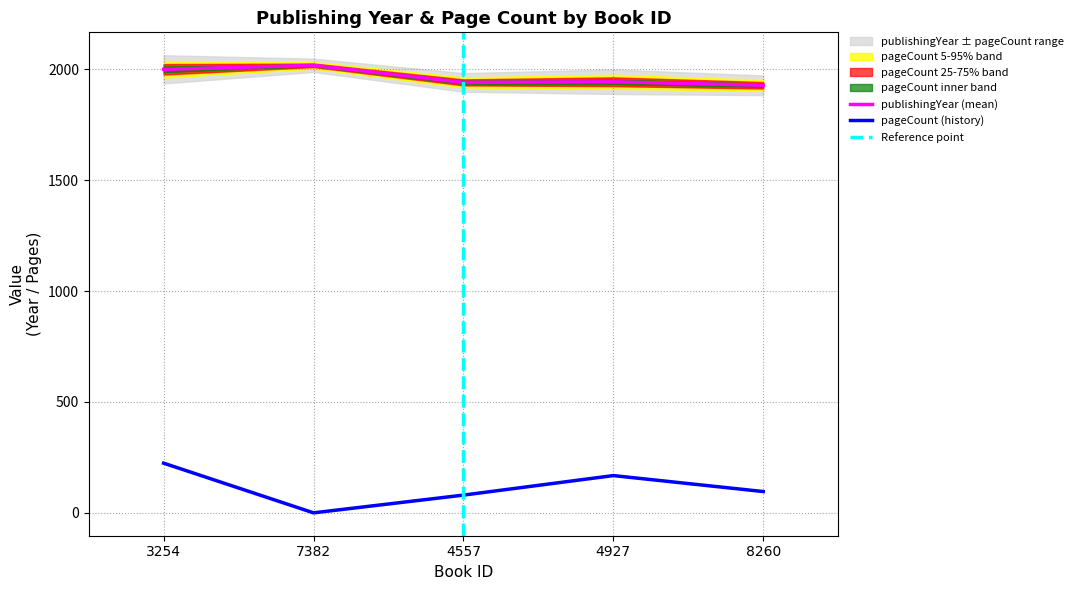

Where is the first local minimum for publishingYear?

4557